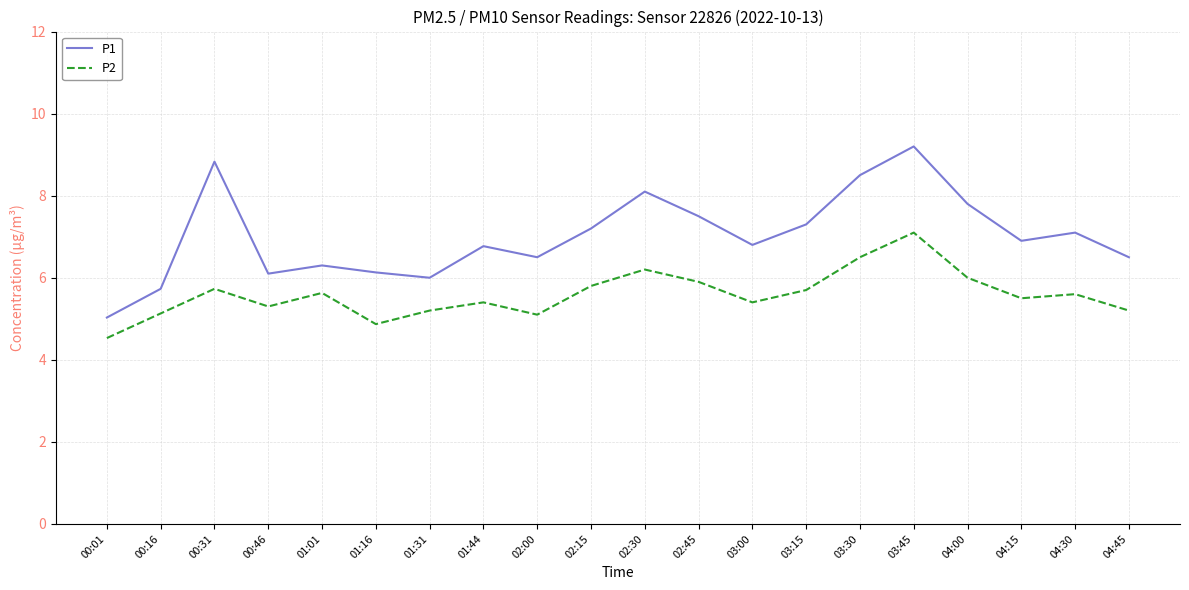

What are all the series names shown in the legend?

P1, P2